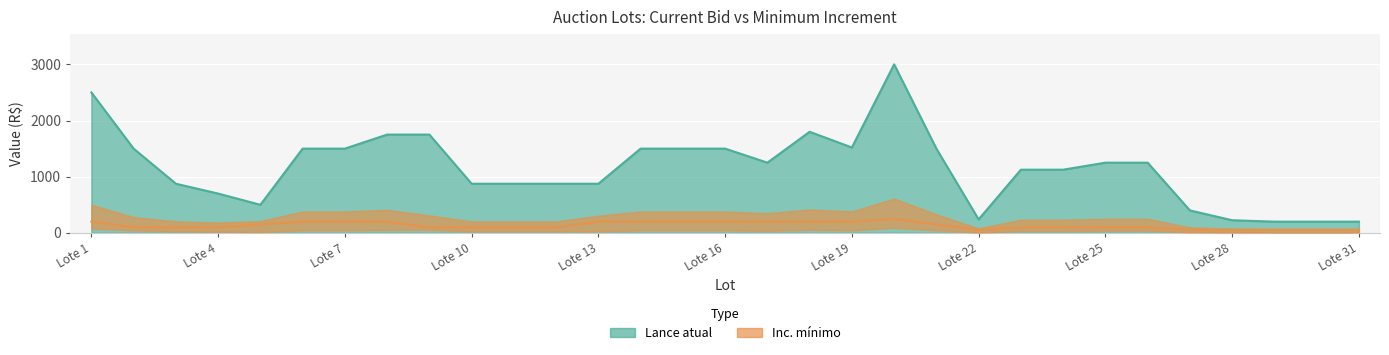

Which series has the widest spread of values?

Lance atual